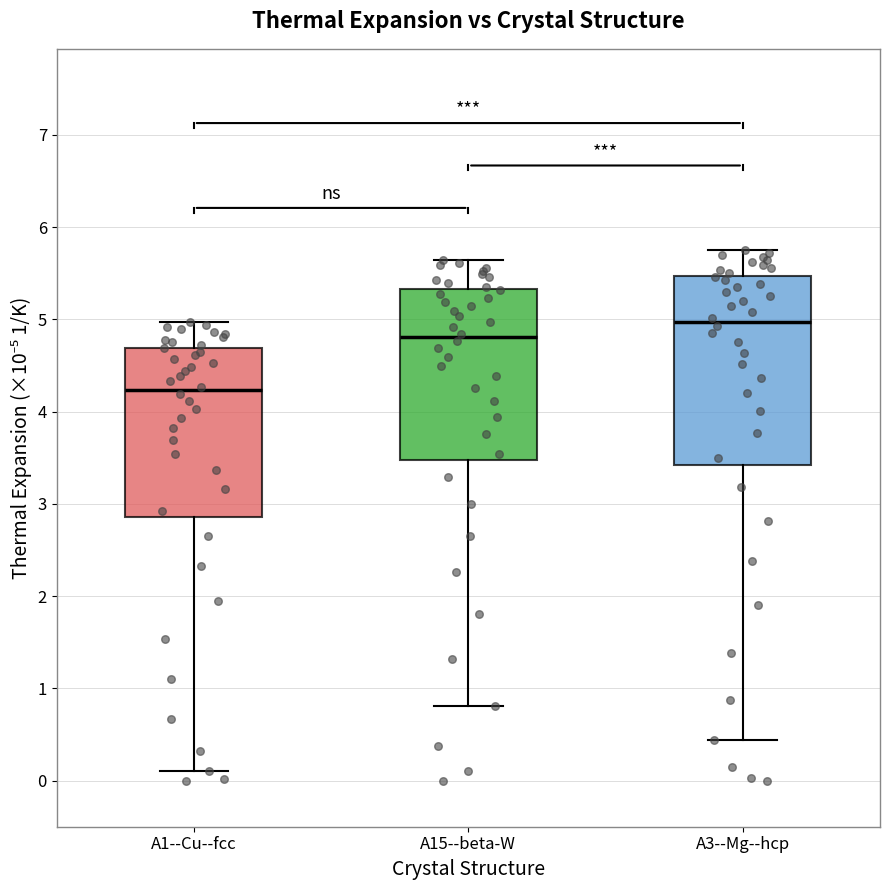

Reading left to right, read every box against the y-axis: the position of its median line, the range the box covers, and the ends of its whiskers. The values are not printed on the chart, so give them approximately, as read against the axis.

A1--Cu--fcc: median 4.2, box 2.9 to 4.7, whiskers 0.1 to 5.0
A15--beta-W: median 4.8, box 3.5 to 5.3, whiskers 0.8 to 5.6
A3--Mg--hcp: median 5.0, box 3.4 to 5.5, whiskers 0.4 to 5.7